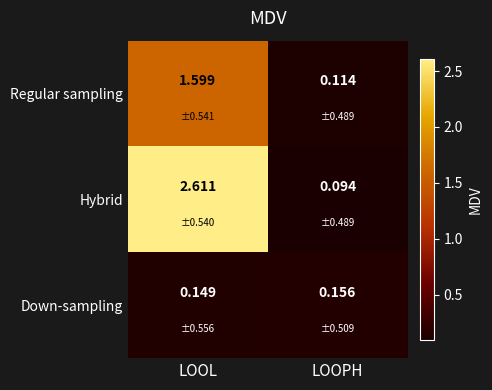

Which label corresponds to the smallest value in the chart?

LOOPH